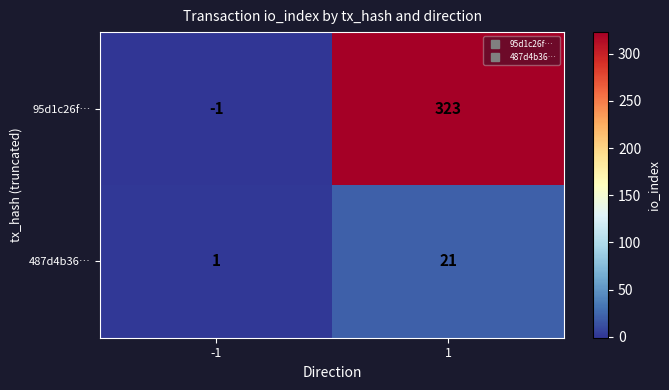

At -1, list the series in order from largest to smallest.

487d4b36…, 95d1c26f…